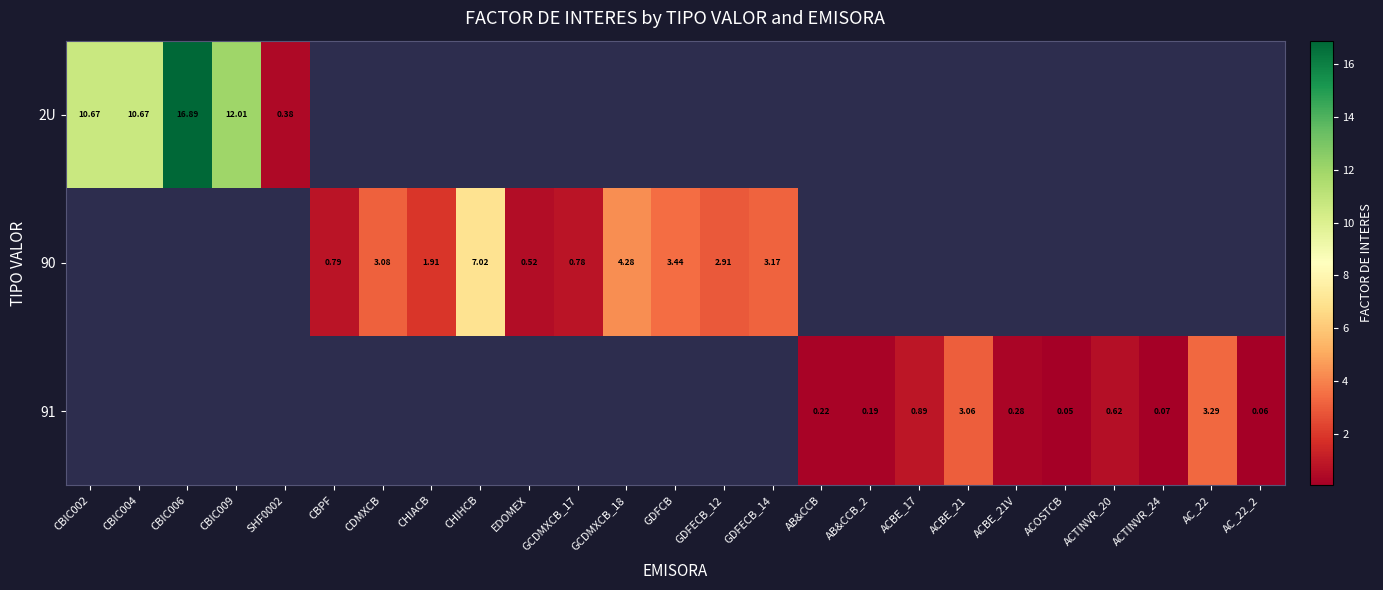

Is it true that 91 equals 3.1 at ACBE_21?

True